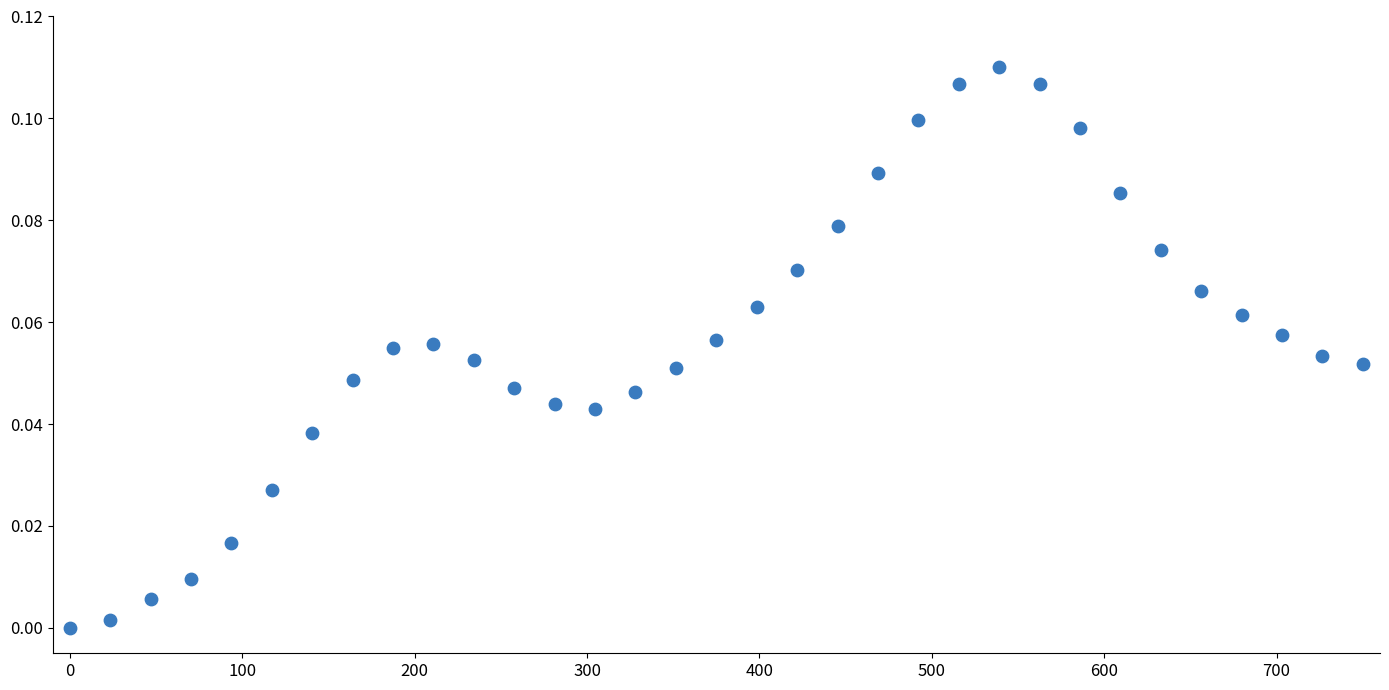

What is the range of X values (max minus min)?

750.0